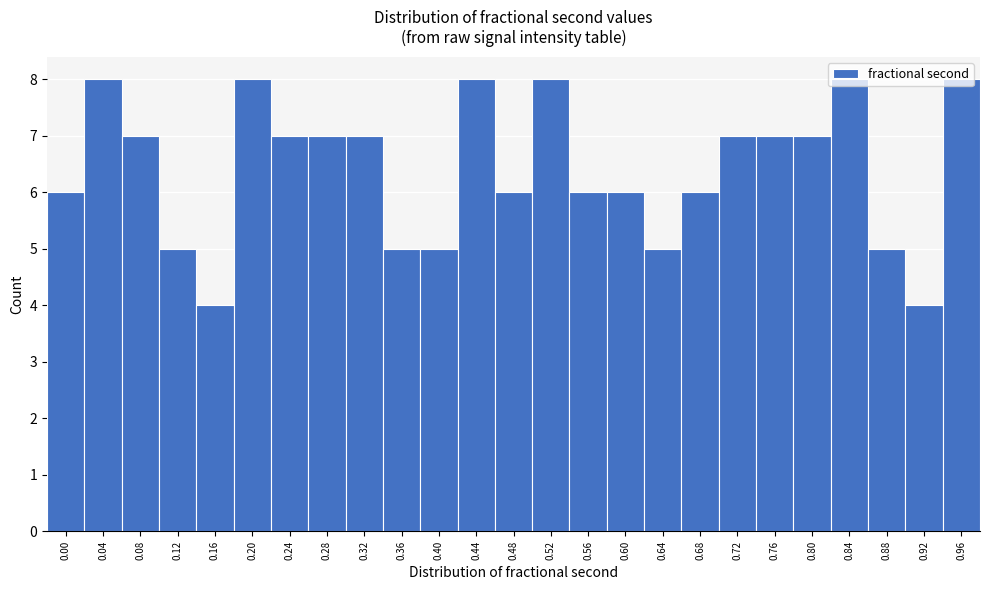

What is the sum of all values?

160